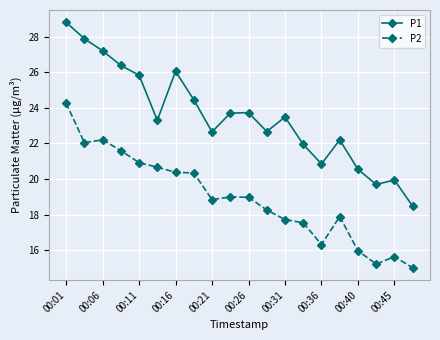

True or false: P2 and P1 intersect in this chart.

False